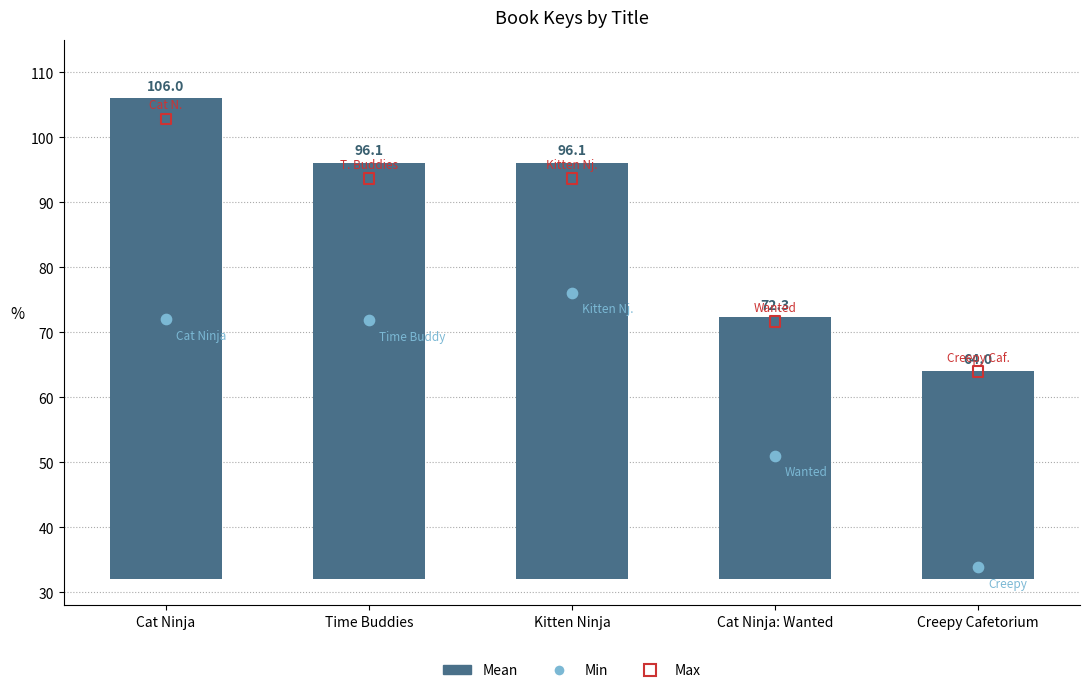

Between Time Buddies and Cat Ninja: Wanted, which is larger?

Time Buddies